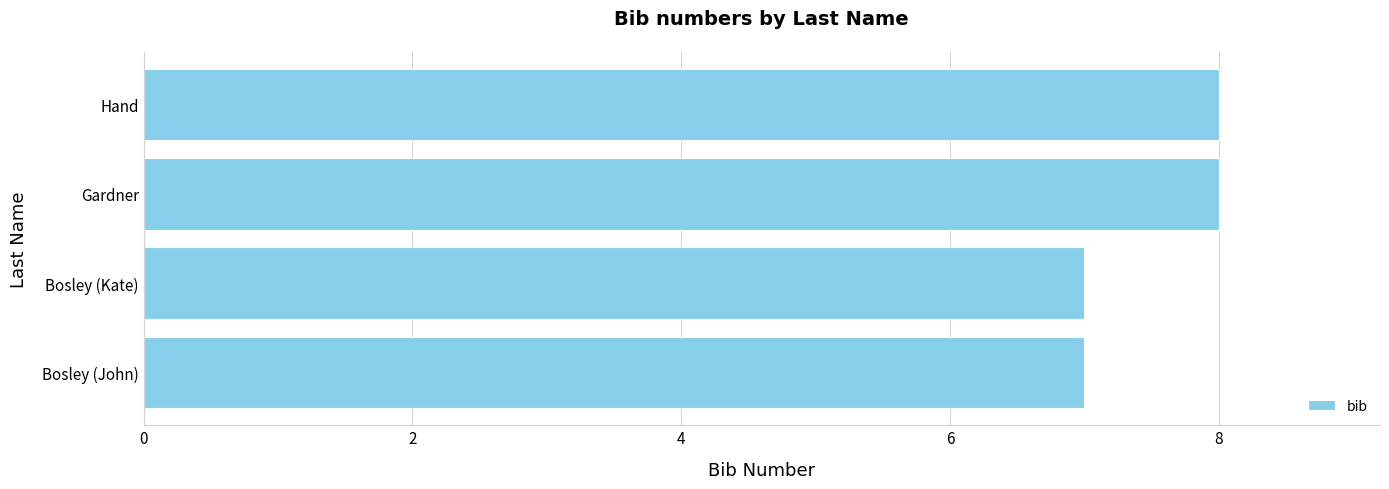

Reading bottom to top, what are all the values shown in this chart?

Bosley (John)=7	Bosley (Kate)=7	Gardner=8	Hand=8